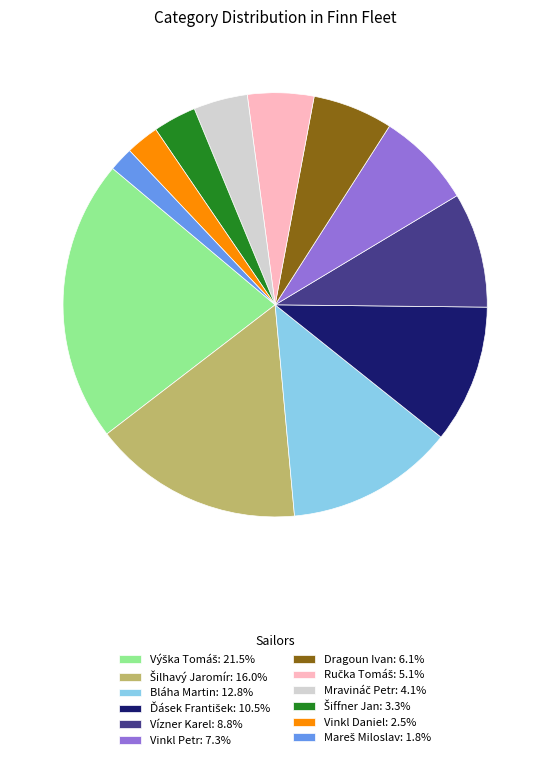

Is there any slice that represents more than half of the pie?

No